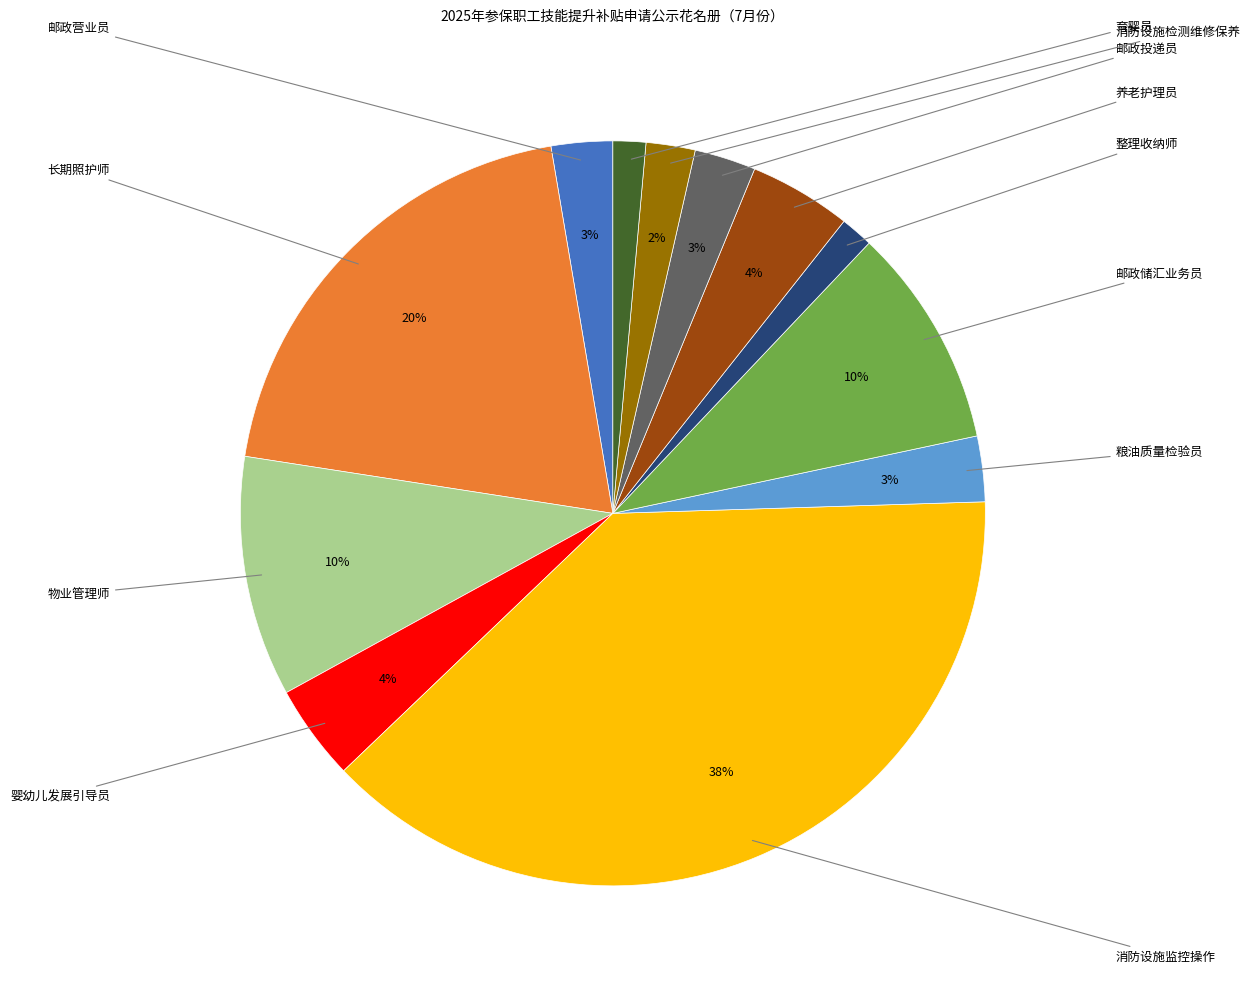

Count the number of slices in the pie.

12